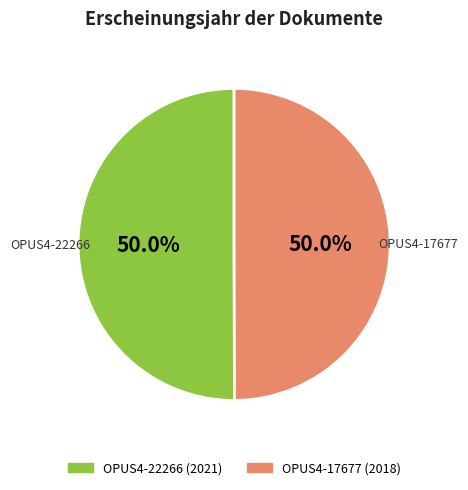

Do OPUS4-22266 and OPUS4-17677 together represent more than half of the pie?

Yes